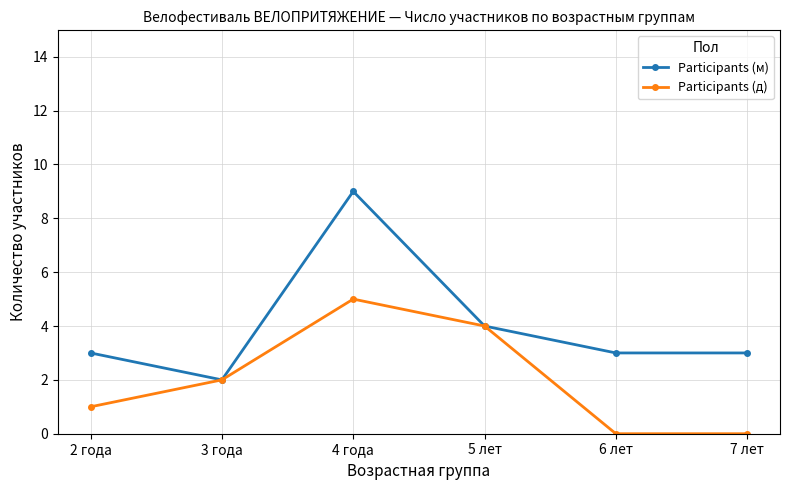

What is the greatest value displayed?

9